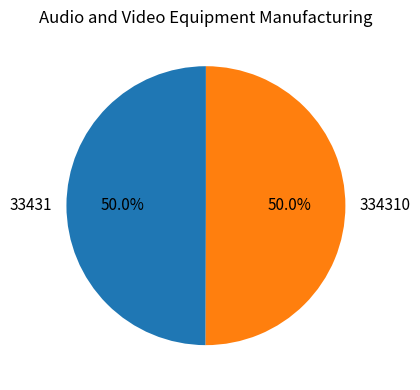

True or false: 334310 accounts for 61% of the total.

False